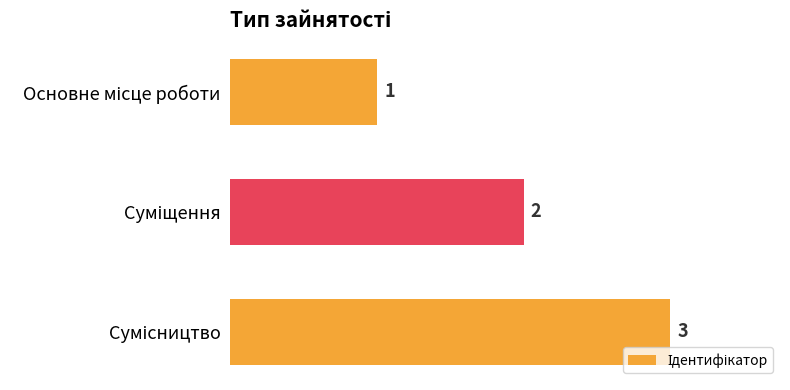

What is the maximum value shown in the chart?

3